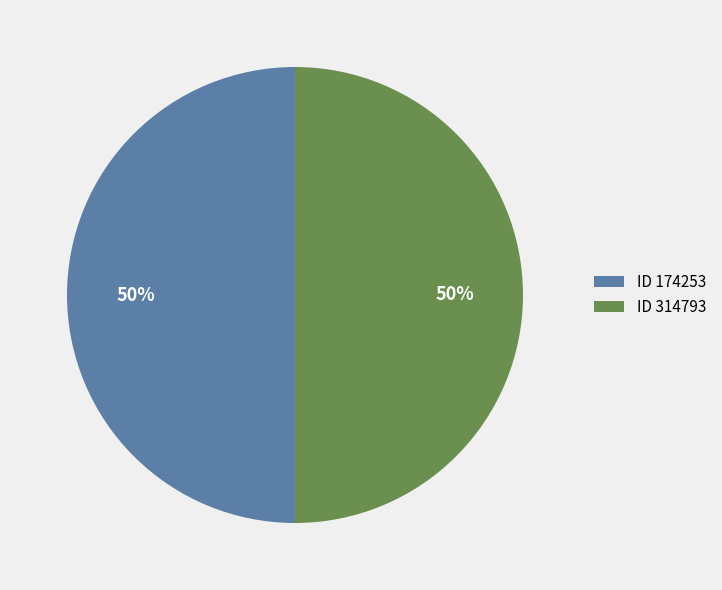

Approximately how many times larger is the value at ID 314793 compared to ID 174253?

1.0